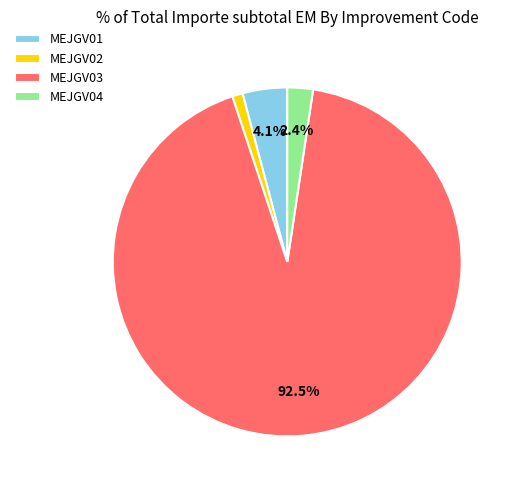

How many segments does this pie chart have?

4